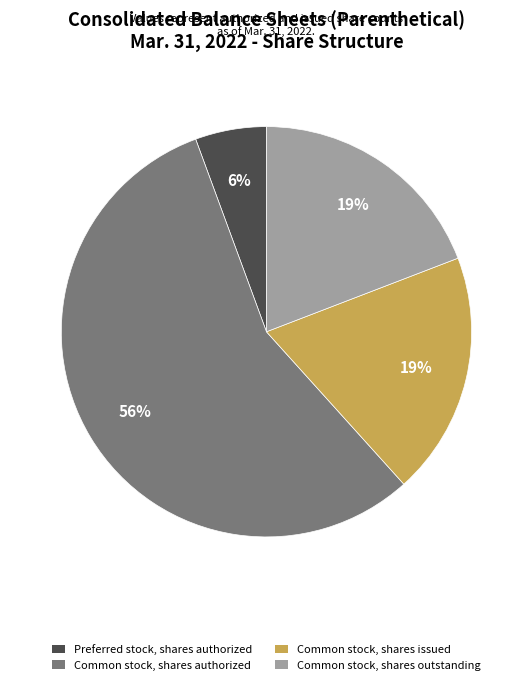

How many segments does this pie chart have?

4